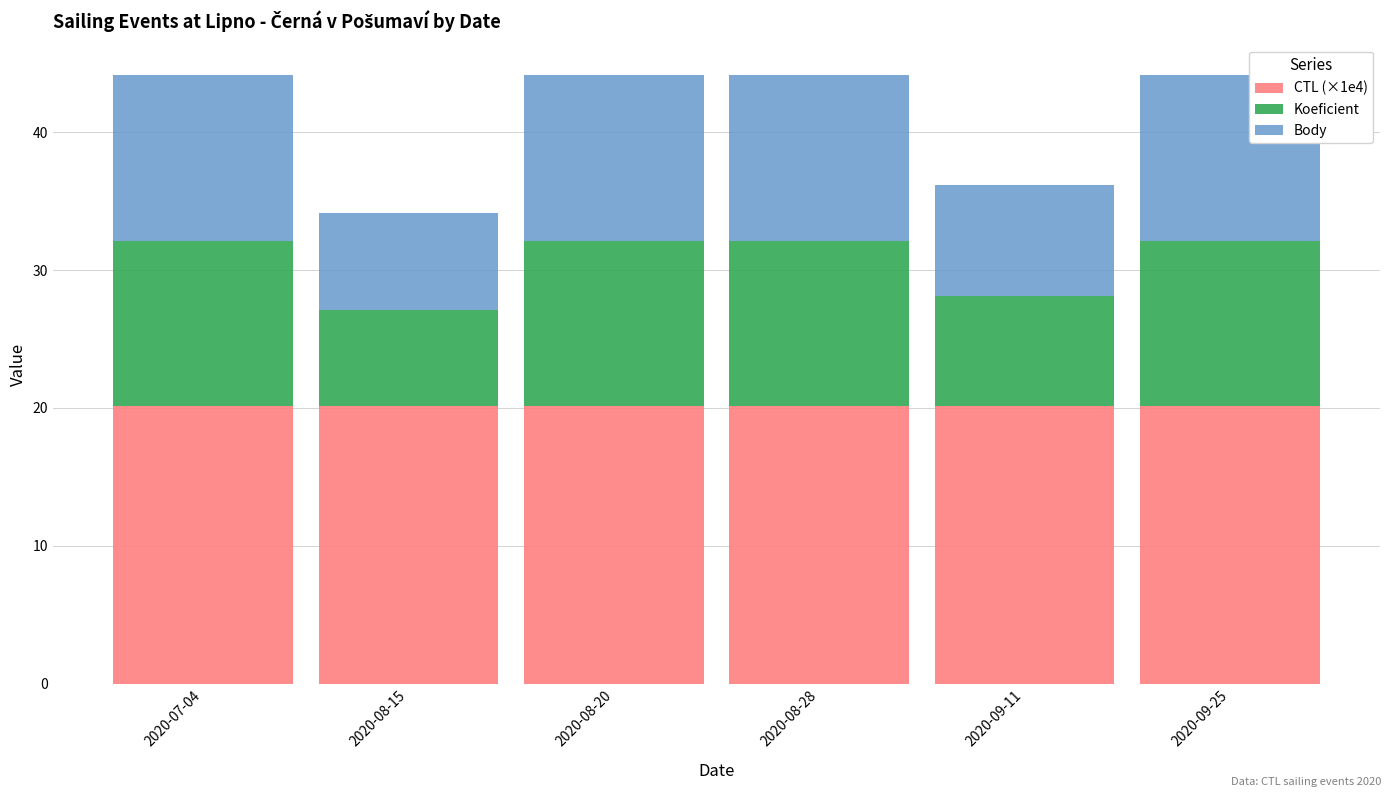

What is the total value across all series at 2020-08-28?

44.1